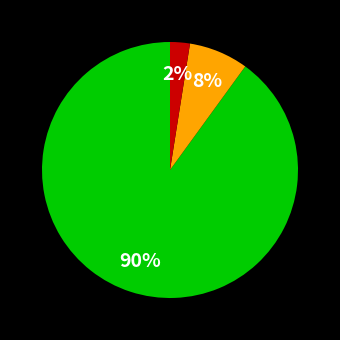

Is there a majority slice in this chart?

Yes